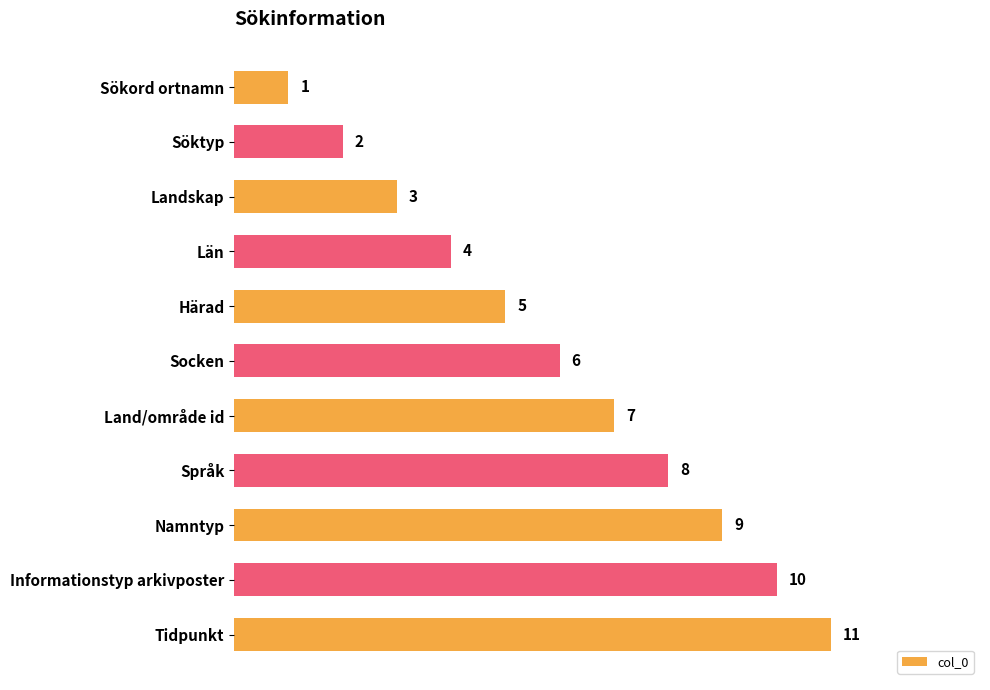

What is the change in value from Söktyp to Landskap?

+1